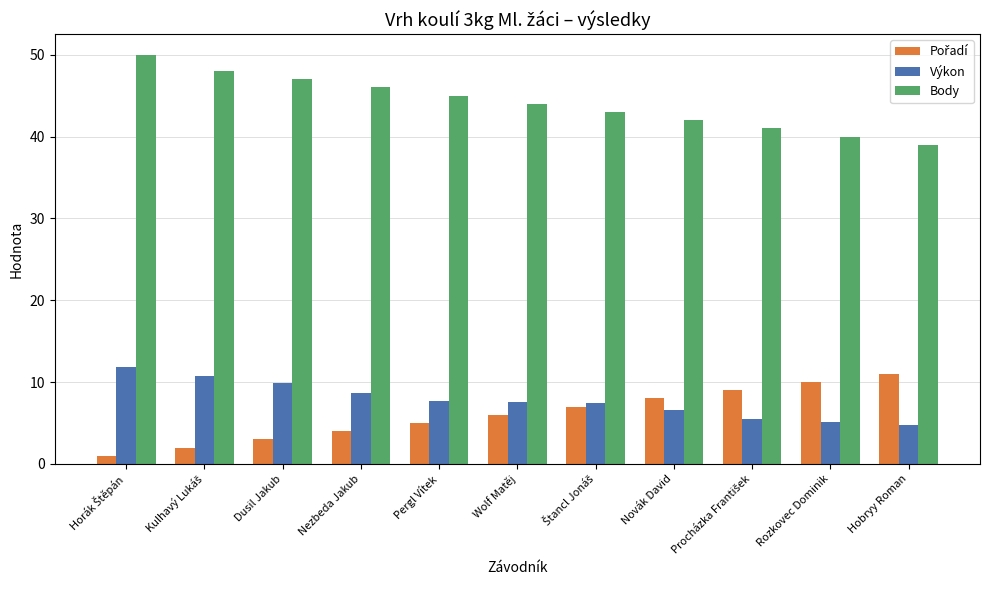

What is the sum of all Body values?

485.0